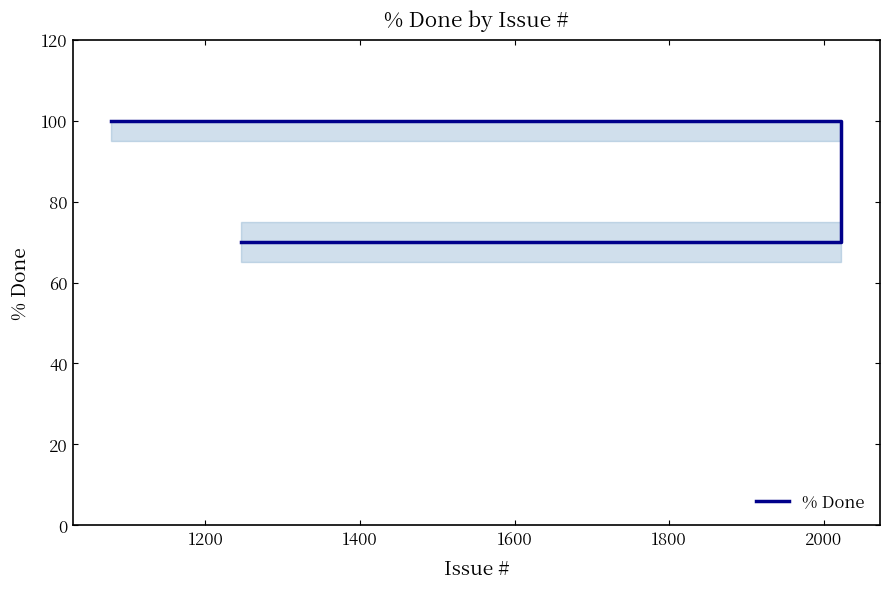

What is the label of the 8th point from the right?

1200